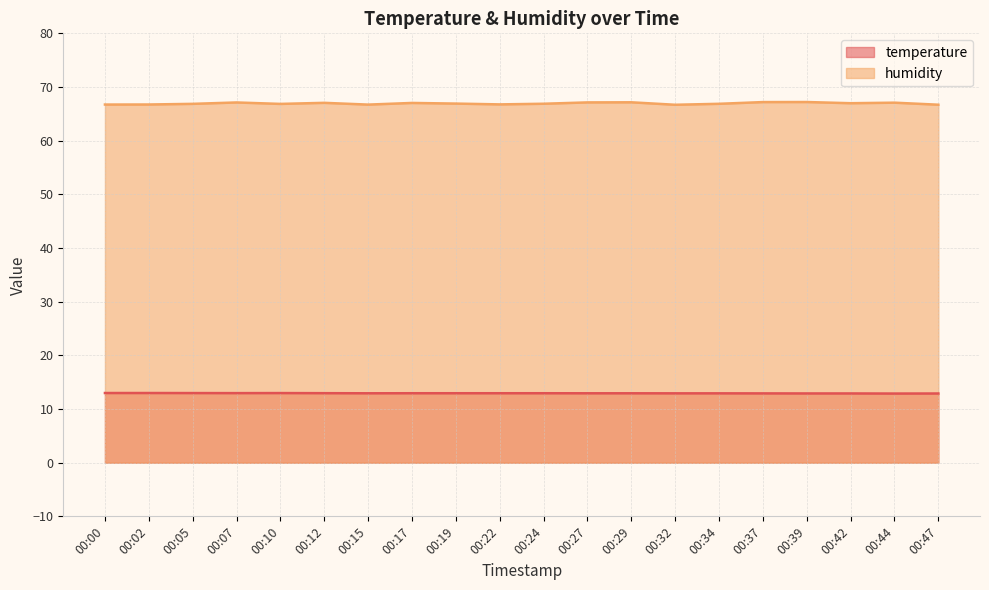

What is the value of the temperature point at the 11th from the left?

12.9